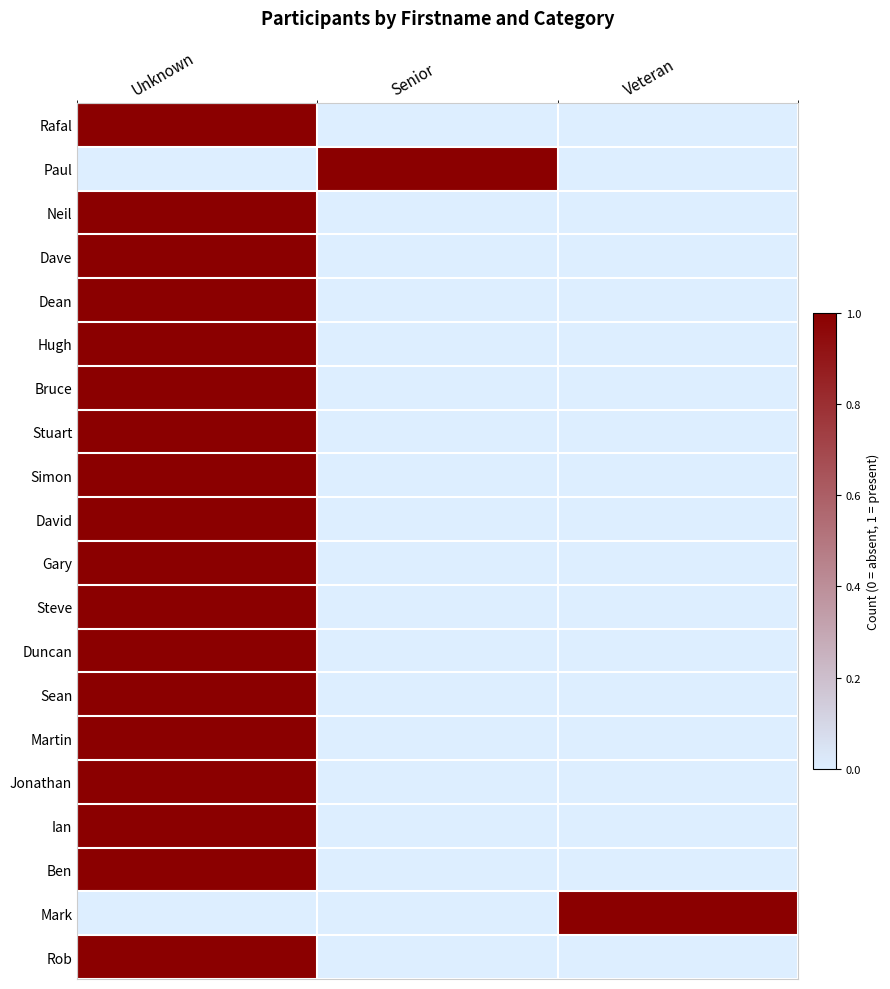

What is the difference between the highest and lowest values at Senior?

1